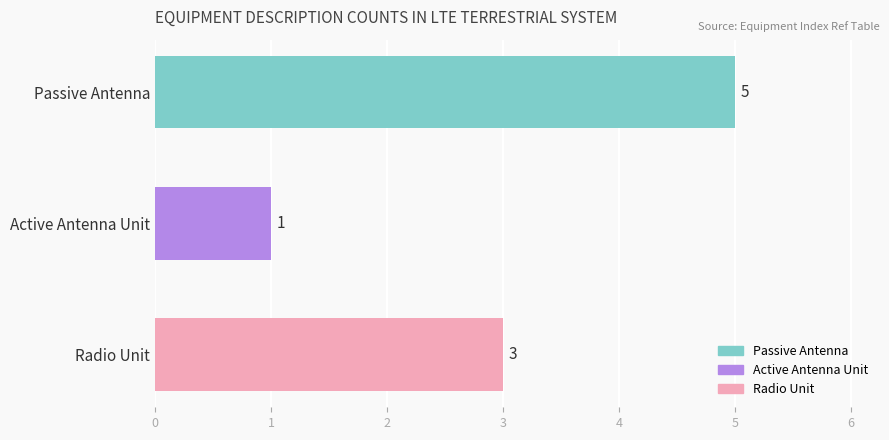

At which label is the value closest to 3?

Radio Unit